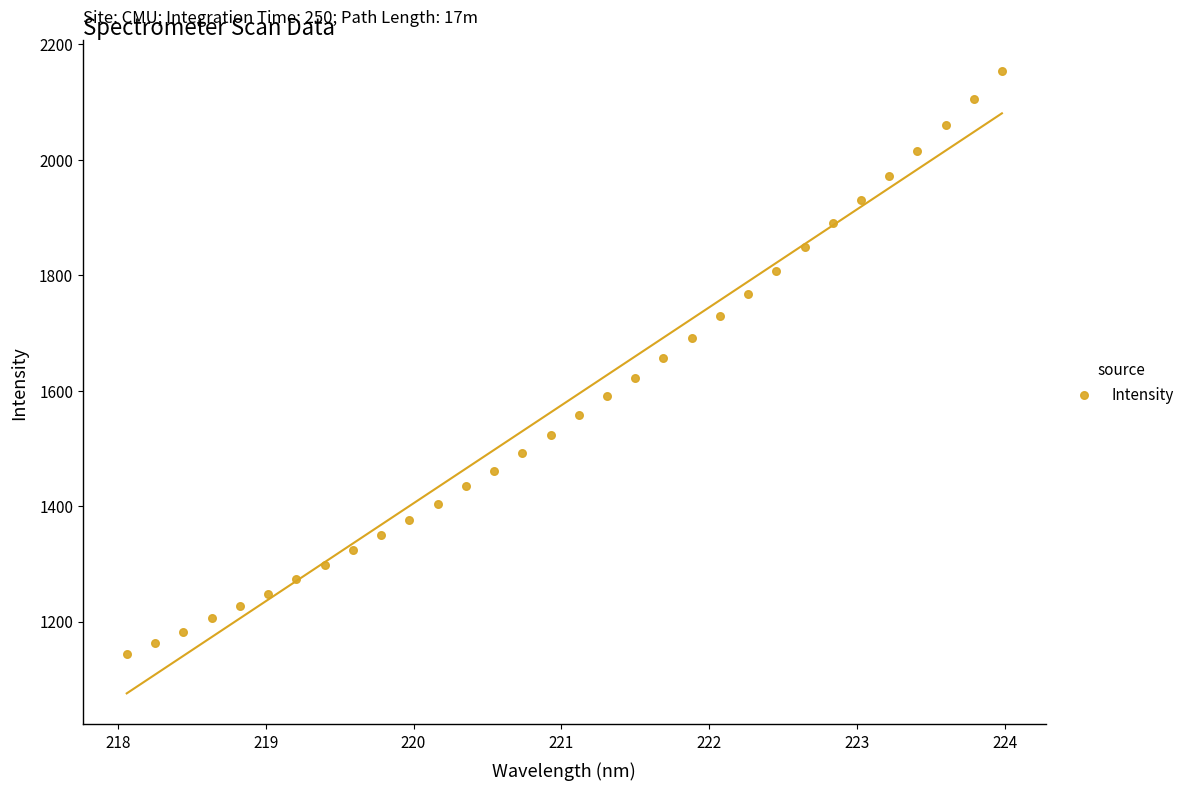

What is the range of X values (max minus min)?

5.9